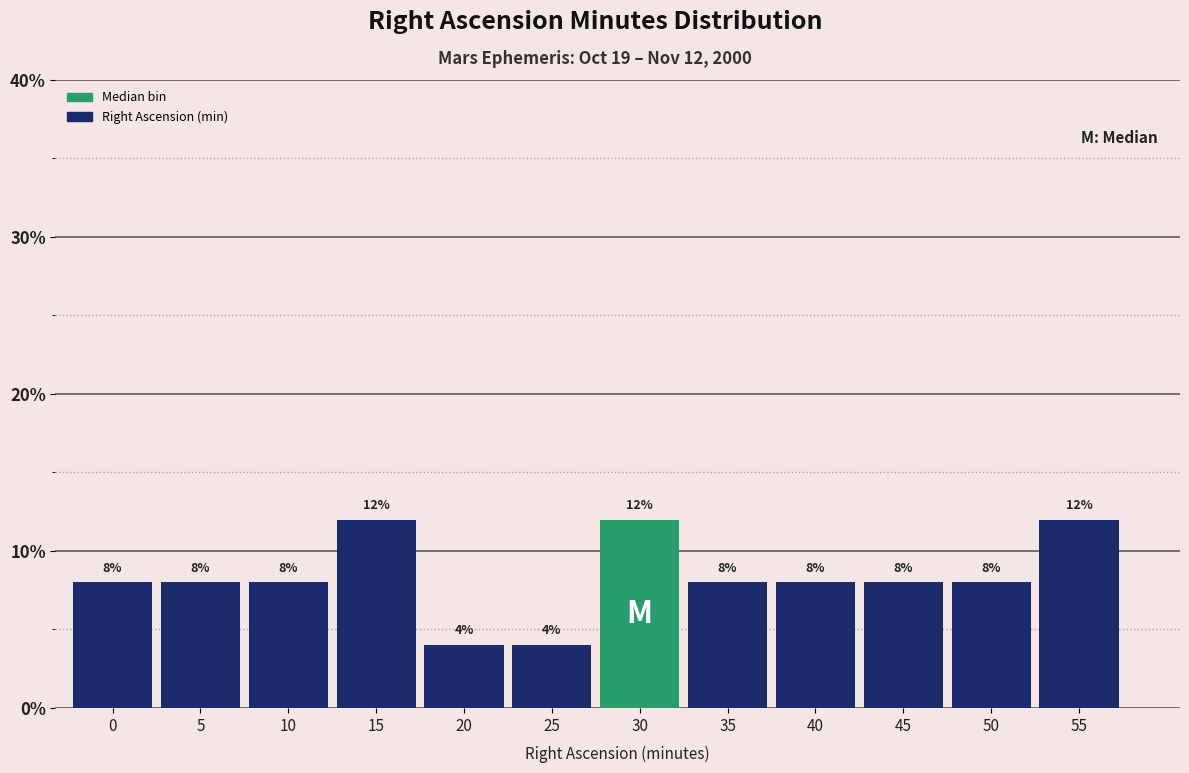

Reading left to right, what are all the values shown in this chart?

0=8	5=8	10=8	15=12	20=4	25=4	30=12	35=8	40=8	45=8	50=8	55=12